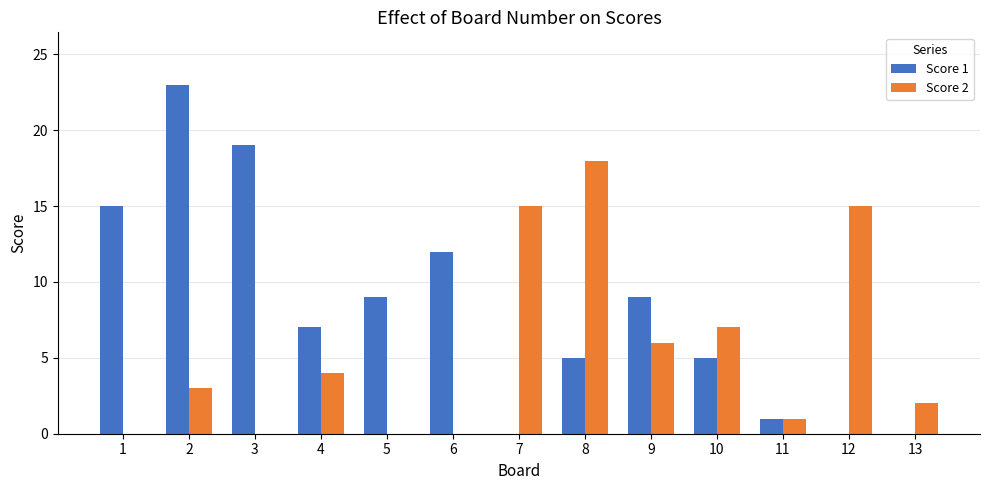

The value of Score 2 at 7 is 25. True or false?

False